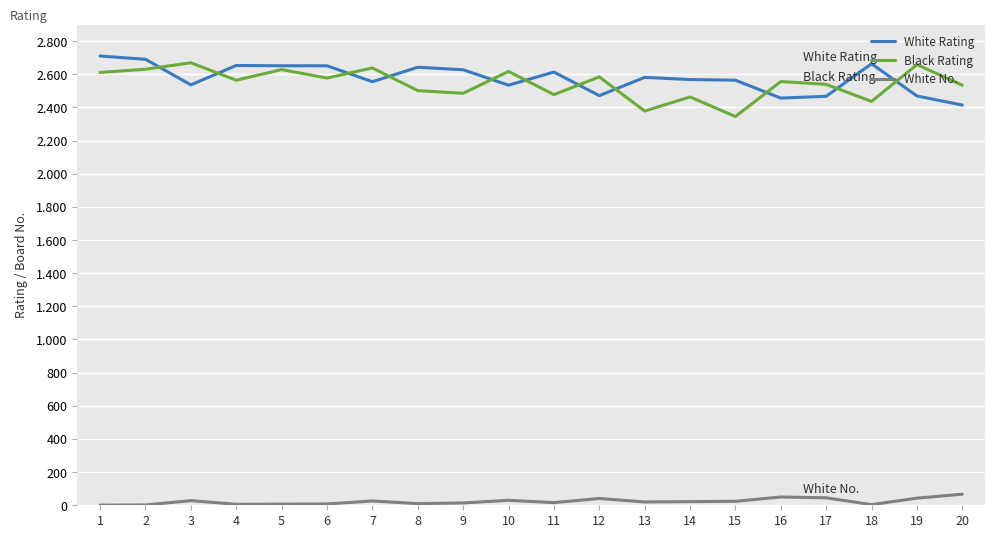

Where is the first local minimum for White Rating?

3